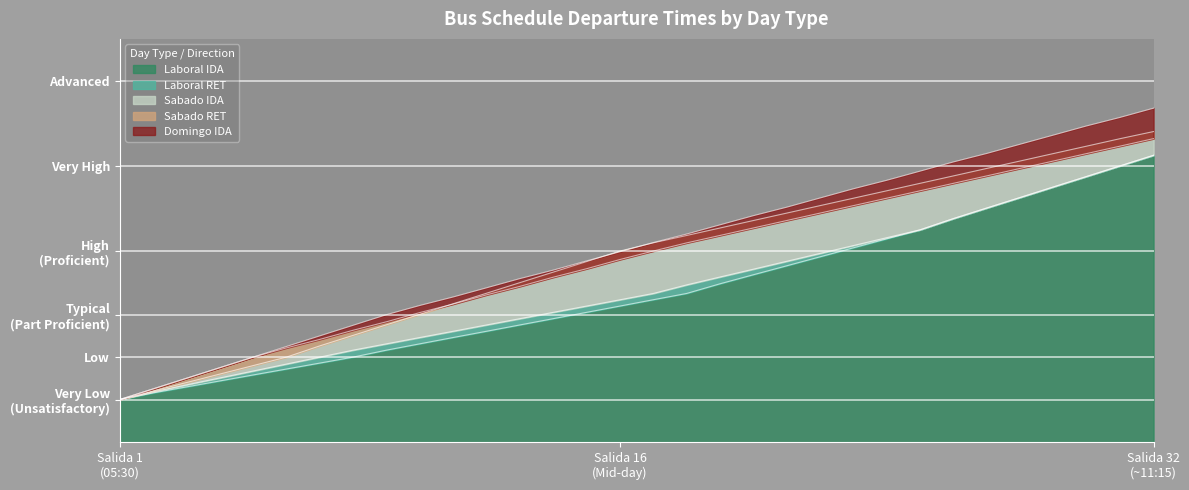

What is the minimum value shown in the chart?

5.5